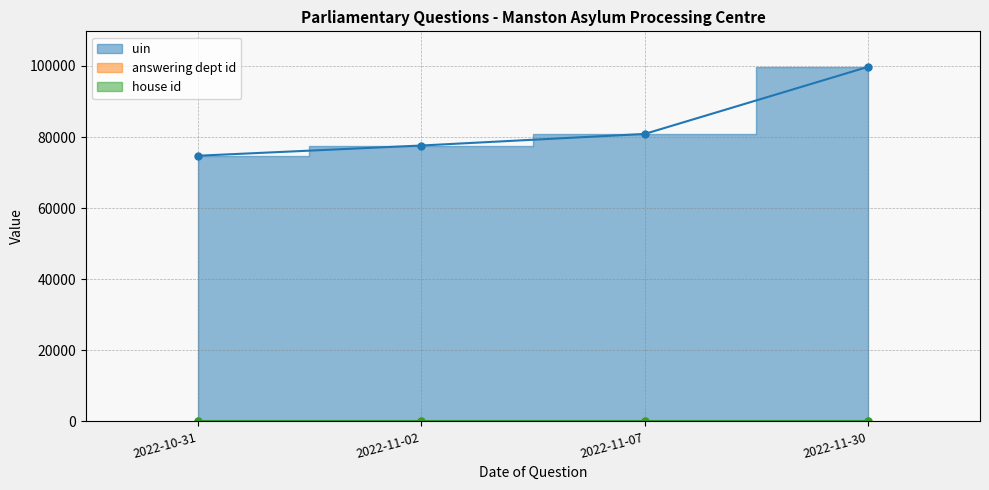

What is the maximum value for uin (line)?

99771